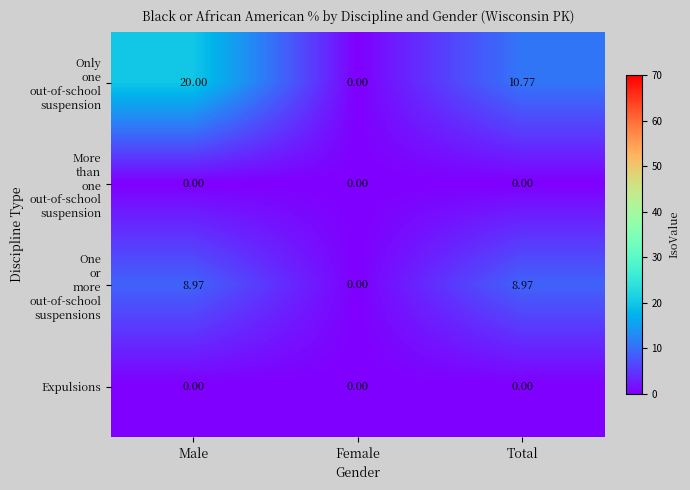

At which category is the sum across all series the highest?

Male